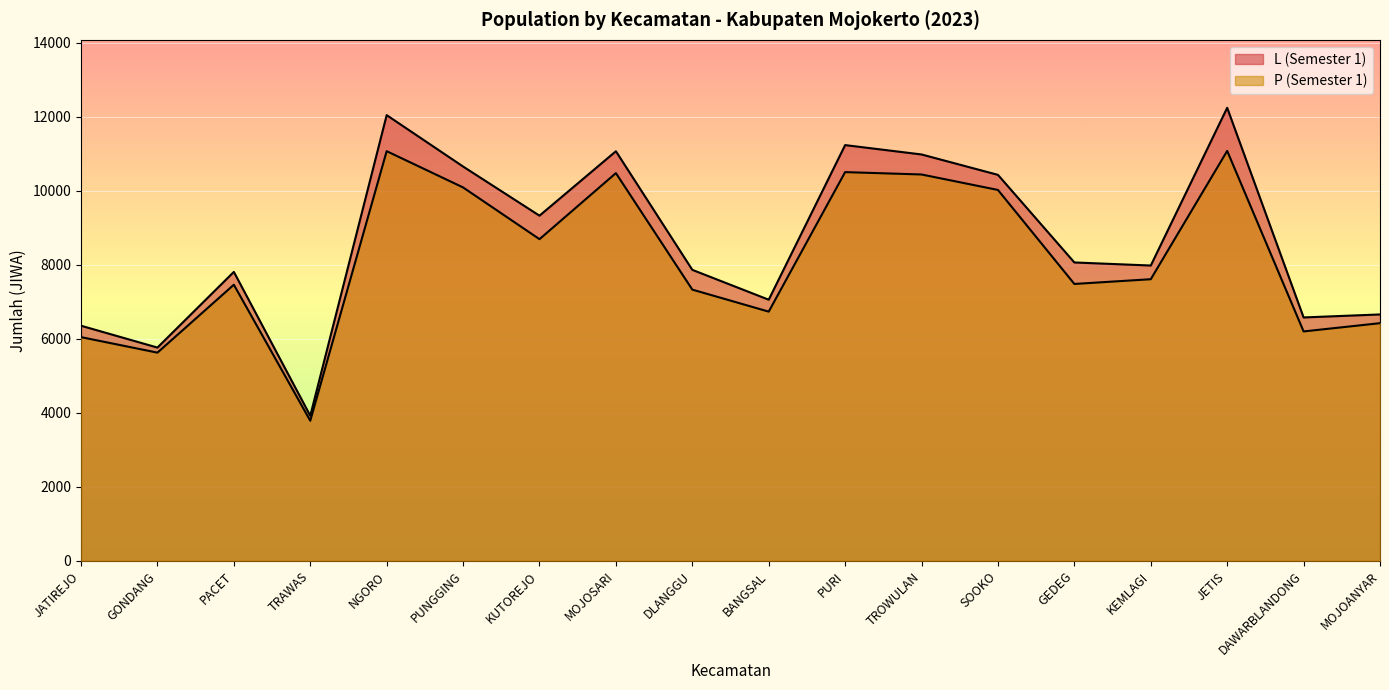

Which category has the lowest value across all series?

TRAWAS